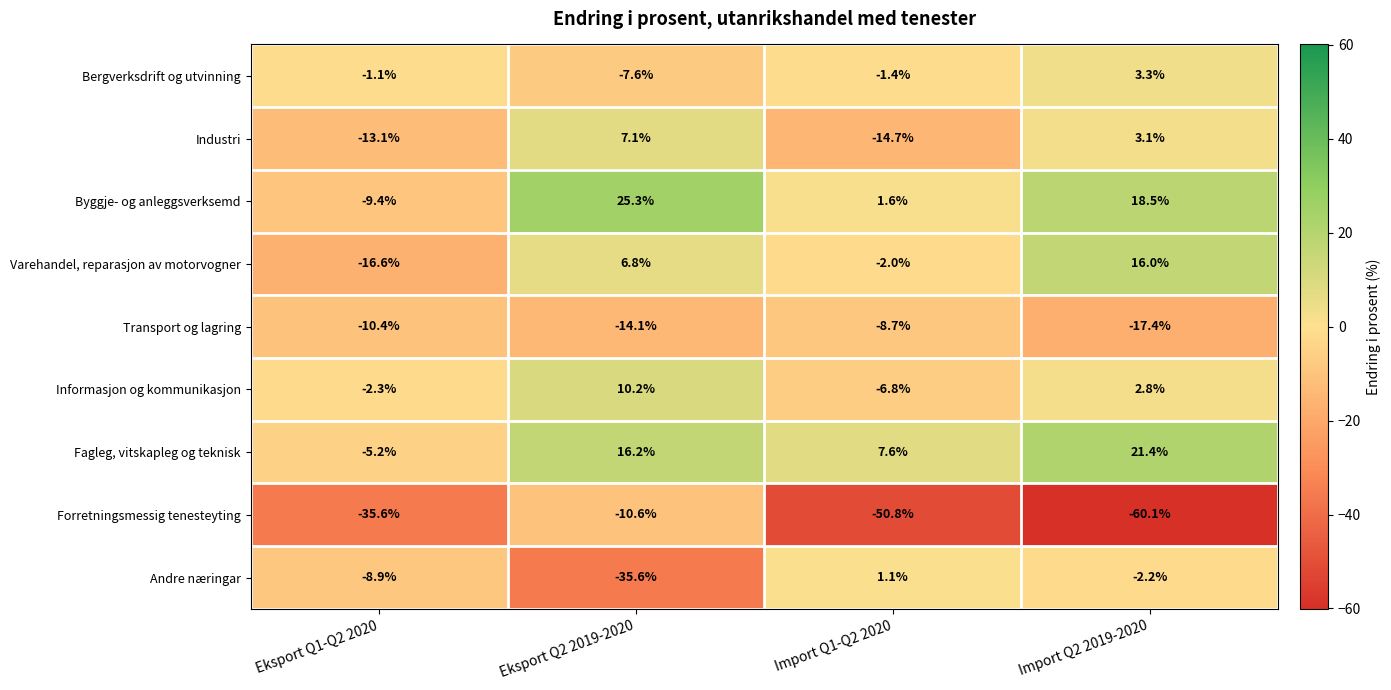

Rank the series by their maximum value, from lowest to highest.

Forretningsmessig tenesteyting, Transport og lagring, Andre næringar, Bergverksdrift og utvinning, Industri, Informasjon og kommunikasjon, Varehandel, reparasjon av motorvogner, Fagleg, vitskapleg og teknisk, Byggje- og anleggsverksemd